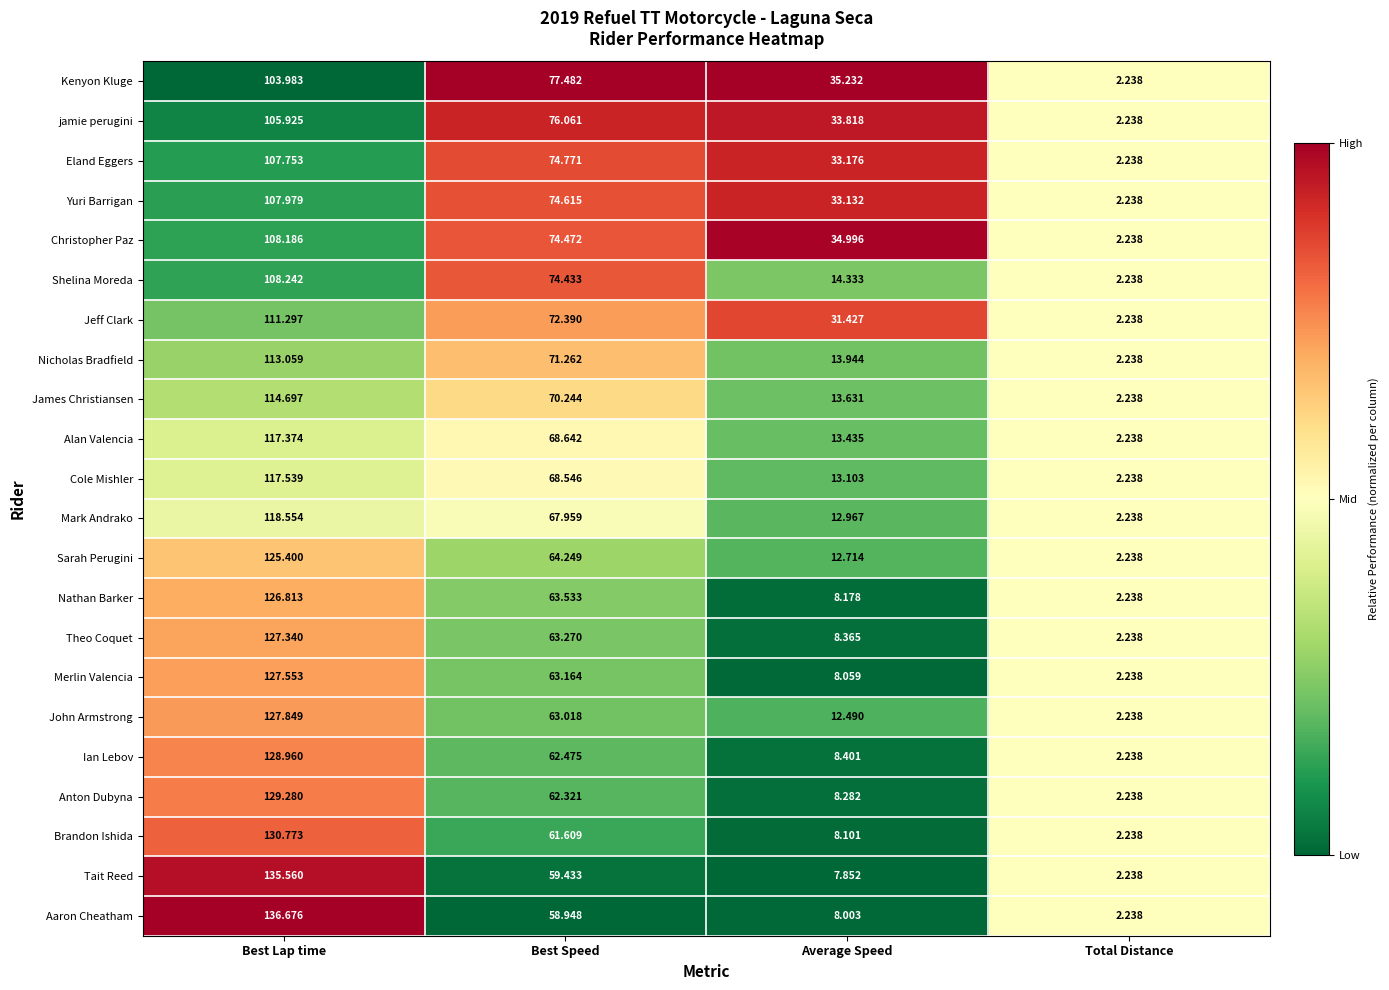

Which series has the largest total across all categories?

Christopher Paz